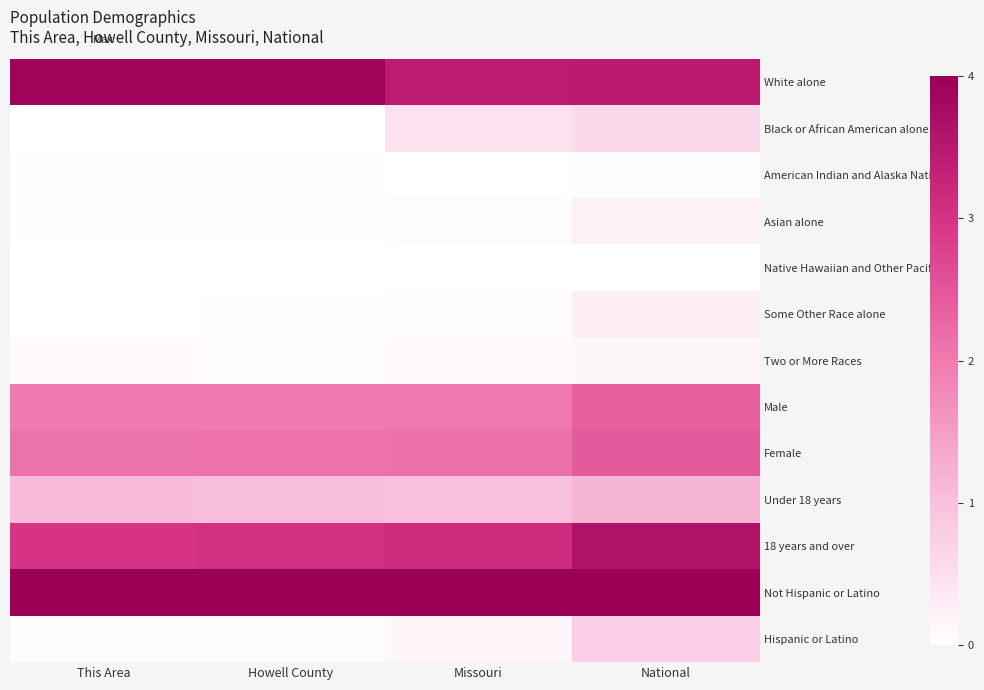

Reading left to right, transcribe all the data shown in this chart.

White alone: This Area=3.9	Howell County=3.9	Missouri=3.4	National=3.5
Black or African American alone: This Area=0.0	Howell County=0.0	Missouri=0.5	National=0.6
American Indian and Alaska Native: This Area=0.0	Howell County=0.0	Missouri=0.0	National=0.0
Asian alone: This Area=0.0	Howell County=0.0	Missouri=0.1	National=0.2
Native Hawaiian and Other Pacific: This Area=0.0	Howell County=0.0	Missouri=0.0	National=0.0
Some Other Race alone: This Area=0.0	Howell County=0.0	Missouri=0.1	National=0.3
Two or More Races: This Area=0.1	Howell County=0.1	Missouri=0.1	National=0.1
Male: This Area=2.0	Howell County=2.0	Missouri=2.0	National=2.3
Female: This Area=2.1	Howell County=2.1	Missouri=2.1	National=2.4
Under 18 years: This Area=1.1	Howell County=1.0	Missouri=1.0	National=1.1
18 years and over: This Area=3.0	Howell County=3.1	Missouri=3.2	National=3.6
Not Hispanic or Latino: This Area=4.0	Howell County=4.0	Missouri=4.0	National=4.0
Hispanic or Latino: This Area=0.1	Howell County=0.1	Missouri=0.1	National=0.8